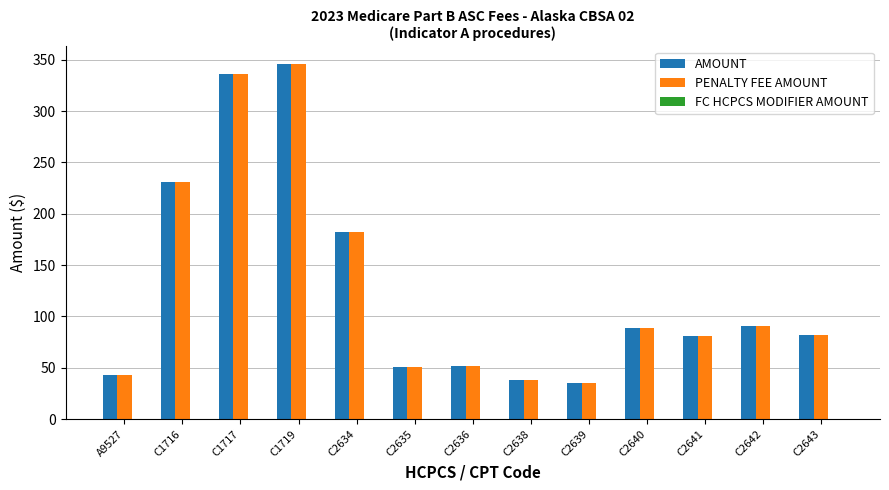

What is the total value across all series at C2638?

76.3